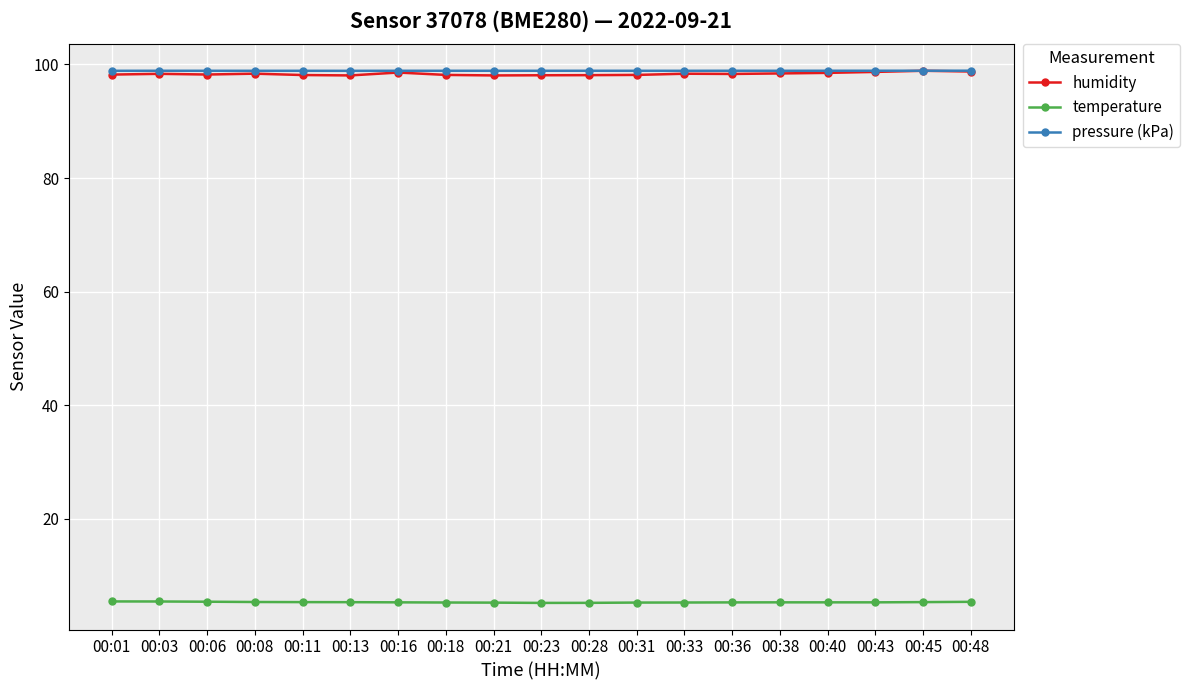

Is the value of pressure (kPa) at 00:08 greater than the value of temperature at 00:01?

Yes